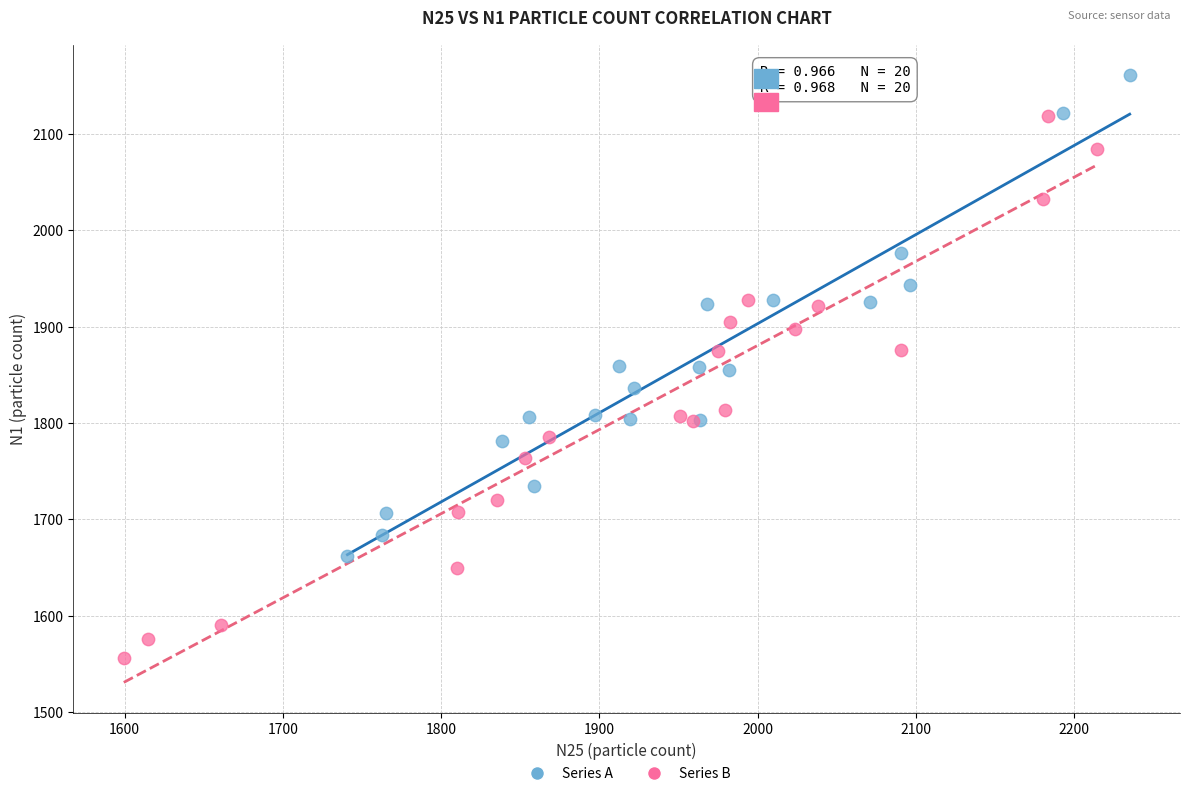

Which series has the widest spread of Y values?

Series B